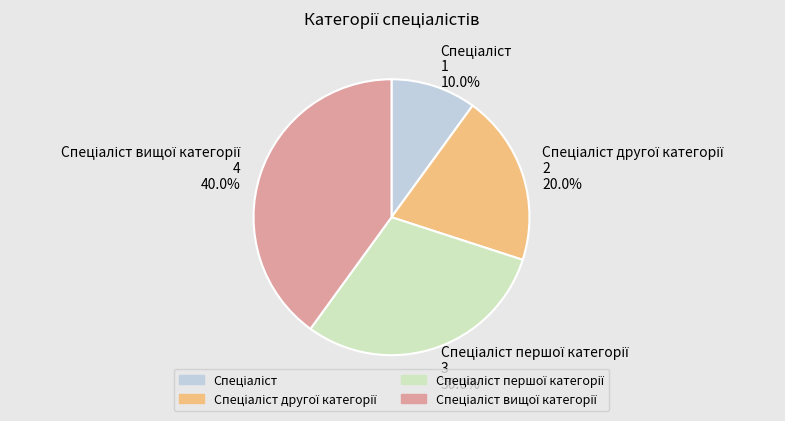

Does any single category account for the majority?

No